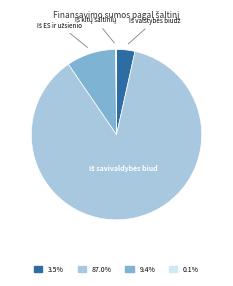

Is there any slice that represents more than half of the pie?

Yes